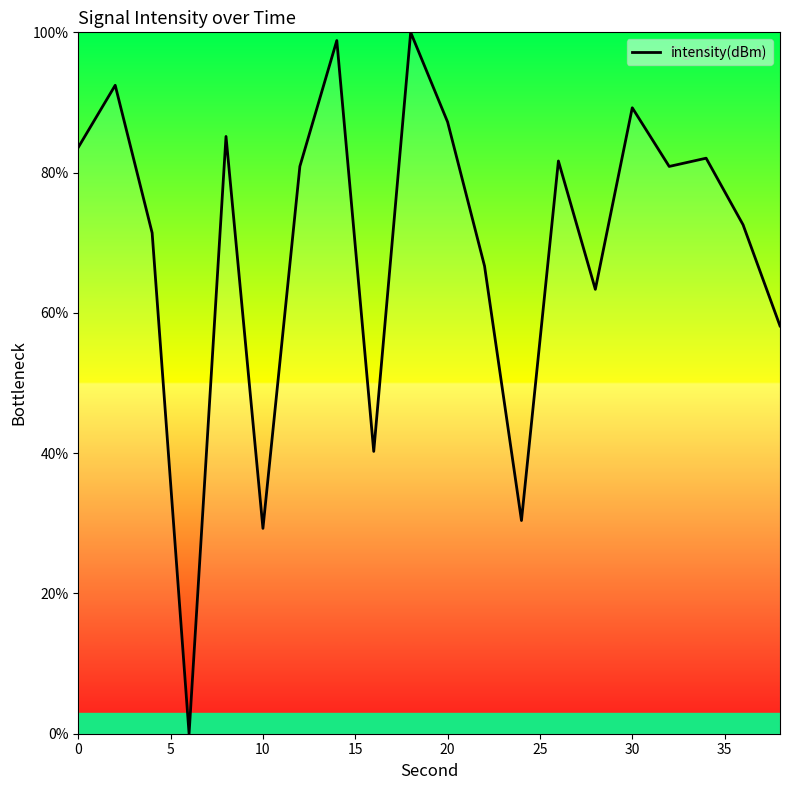

What is the maximum value shown in the chart?

100.0